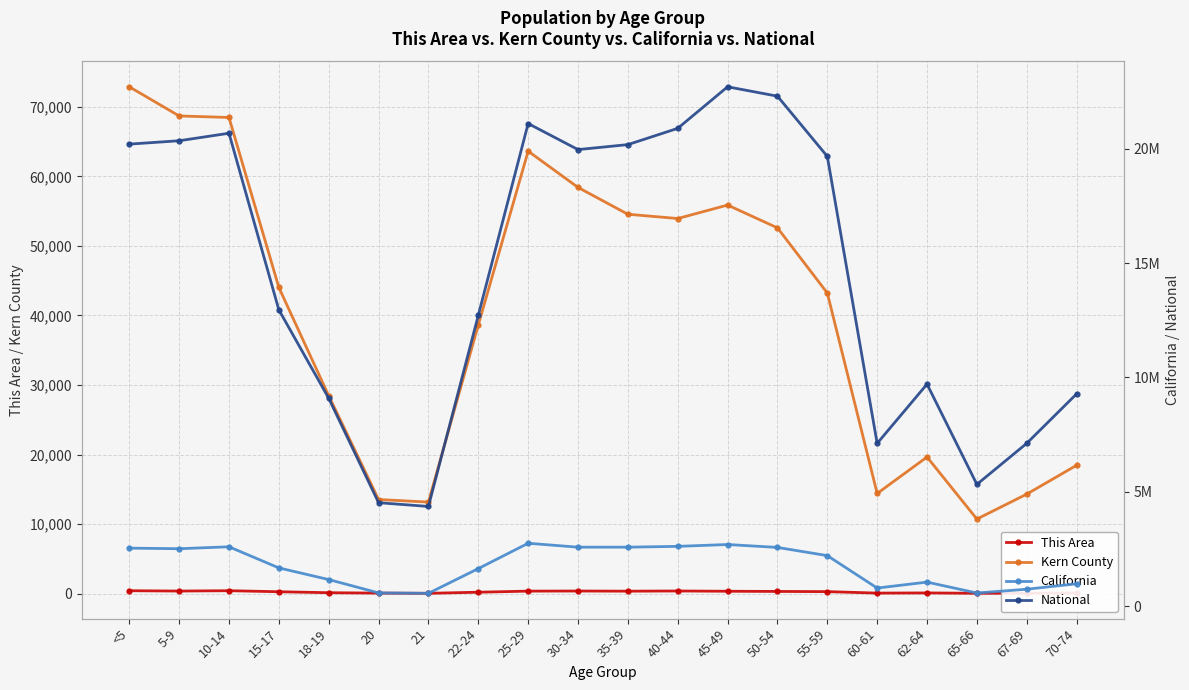

What is the sum of the California values at 21 and 40-44?

3164906